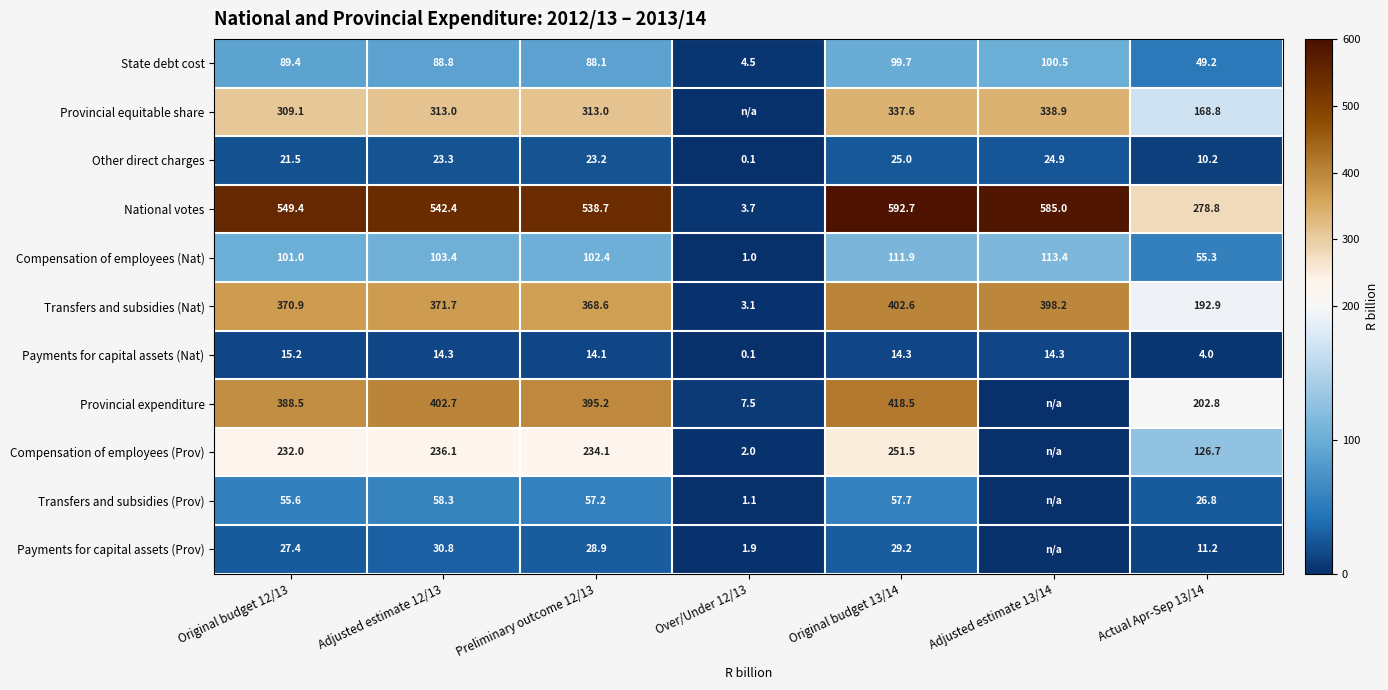

What is the total value across all series at Original budget 13/14?

2340.7